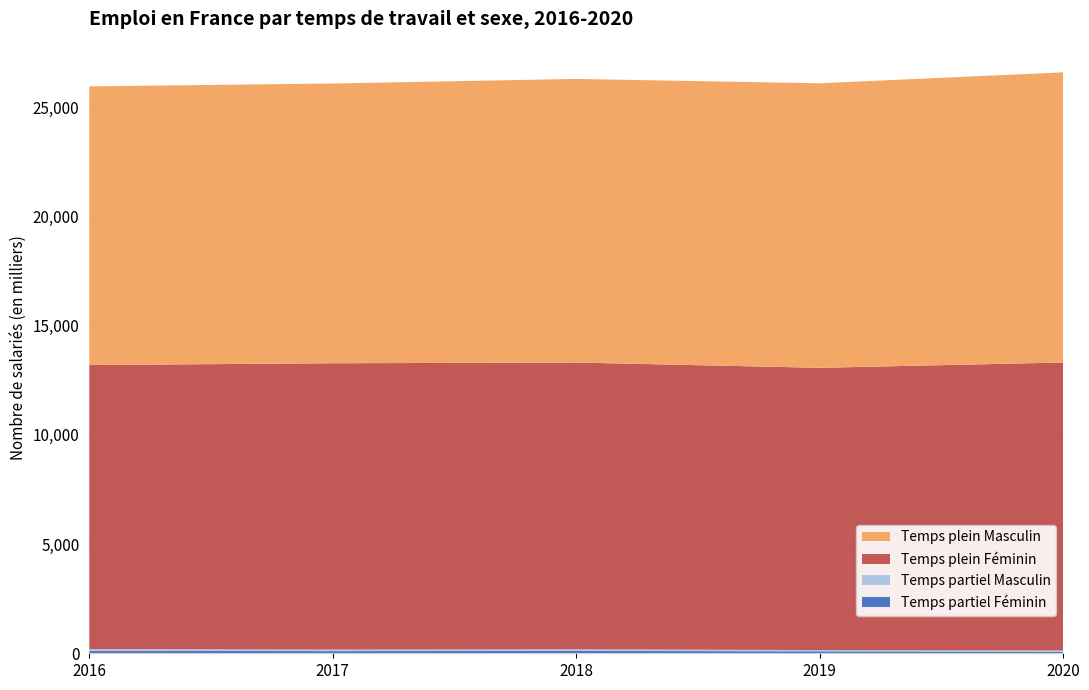

Reading left to right, transcribe all the data shown in this chart.

Temps partiel Féminin: 2016=115	2017=99	2018=109	2019=90	2020=73
Temps partiel Masculin: 2016=75	2017=73	2018=73	2019=57	2020=53
Temps plein Féminin: 2016=13005	2017=13106	2018=13127	2019=12922	2020=13186
Temps plein Masculin: 2016=12758	2017=12807	2018=12985	2019=13026	2020=13284